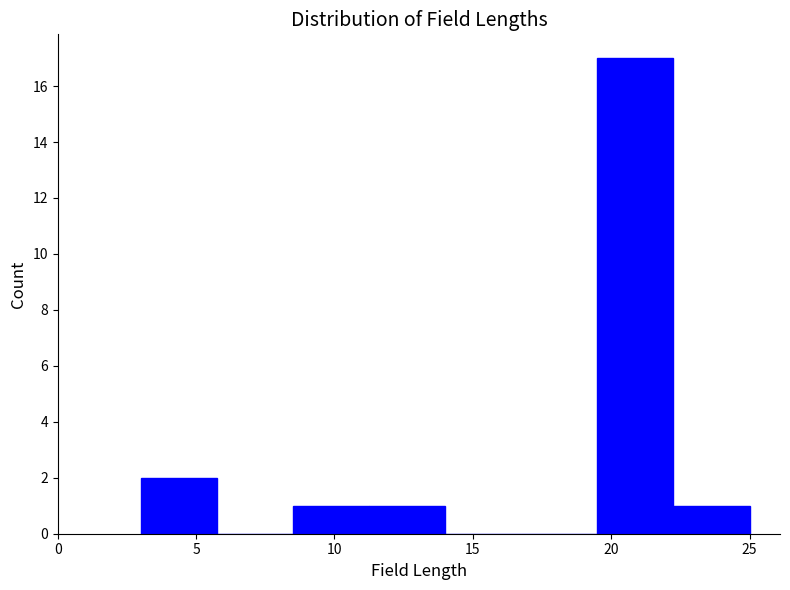

What is the height of the bar covering 8.50 to 11.25 on the x-axis? Neither the bar edges nor the heights are printed on the chart, so give them approximately, as read against the axes.

1